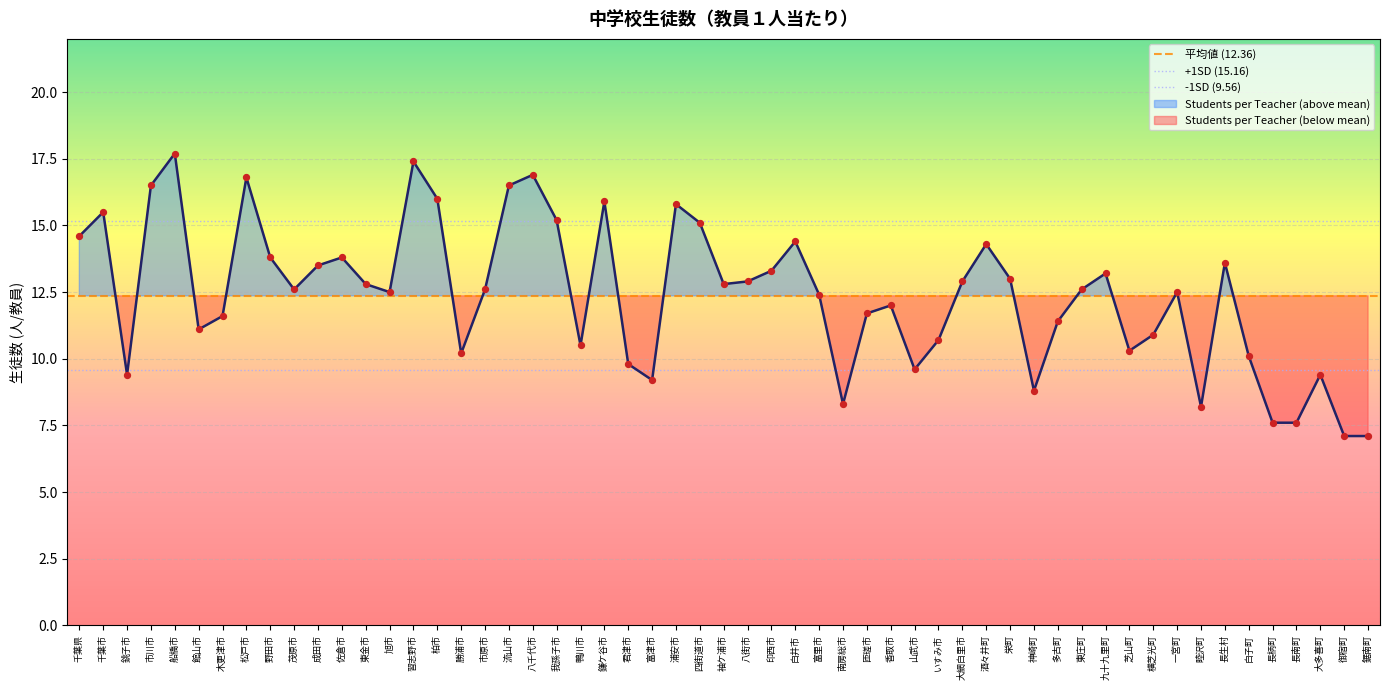

Which series has the largest total across all categories?

+1SD (15.16)